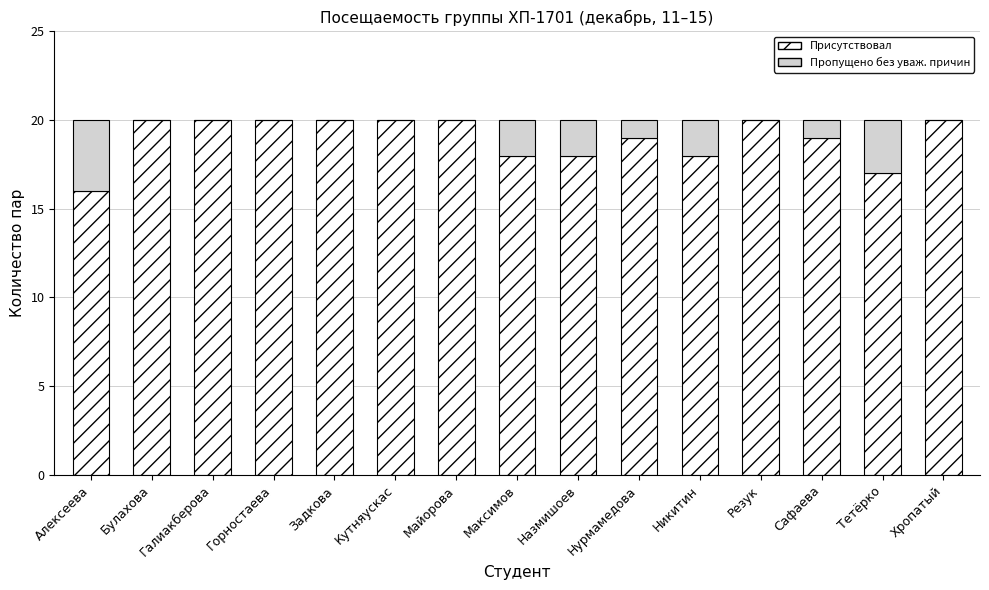

What is the total value across all series at Тетёрко?

20